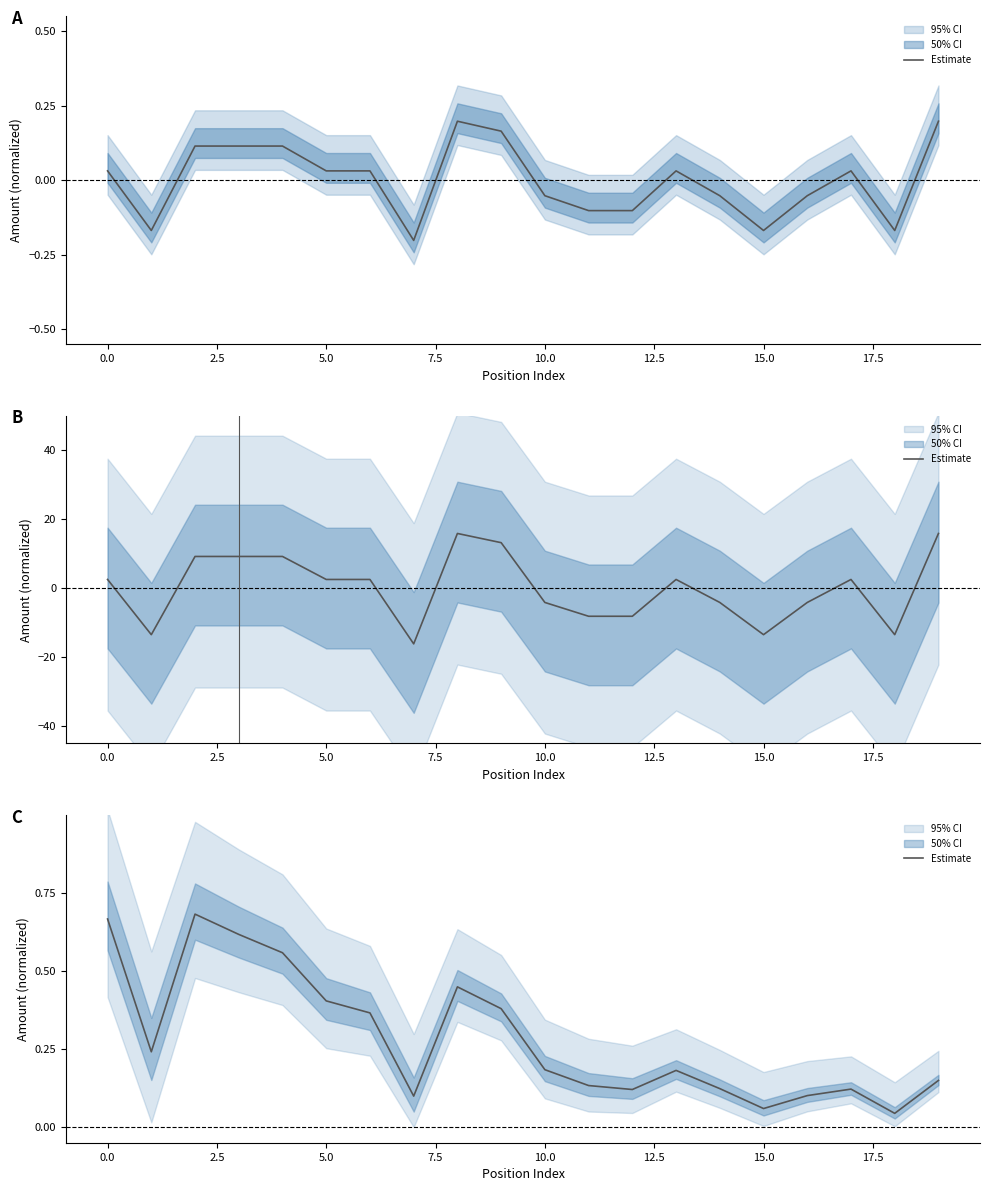

How many points are higher than both their immediate neighbors (excluding endpoints)?

4